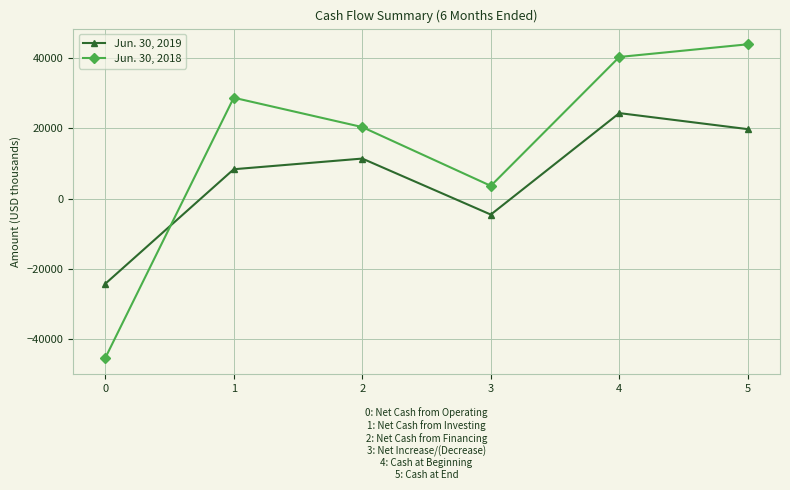

At which category does Jun. 30, 2019 reach its first local peak?

2